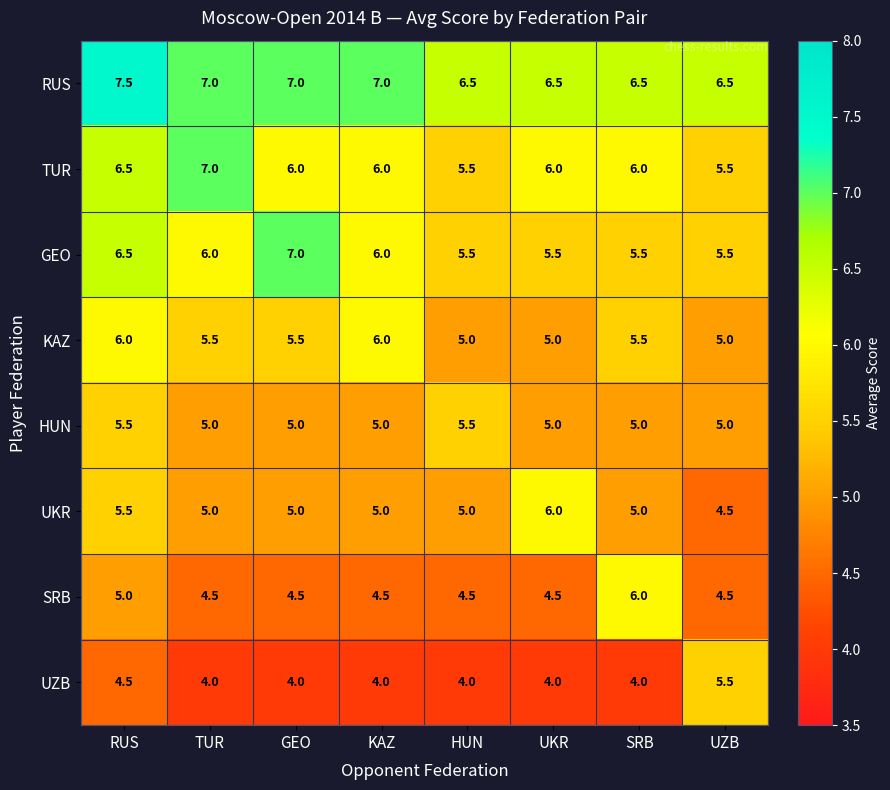

What is the approximate value of RUS at SRB?

6.5